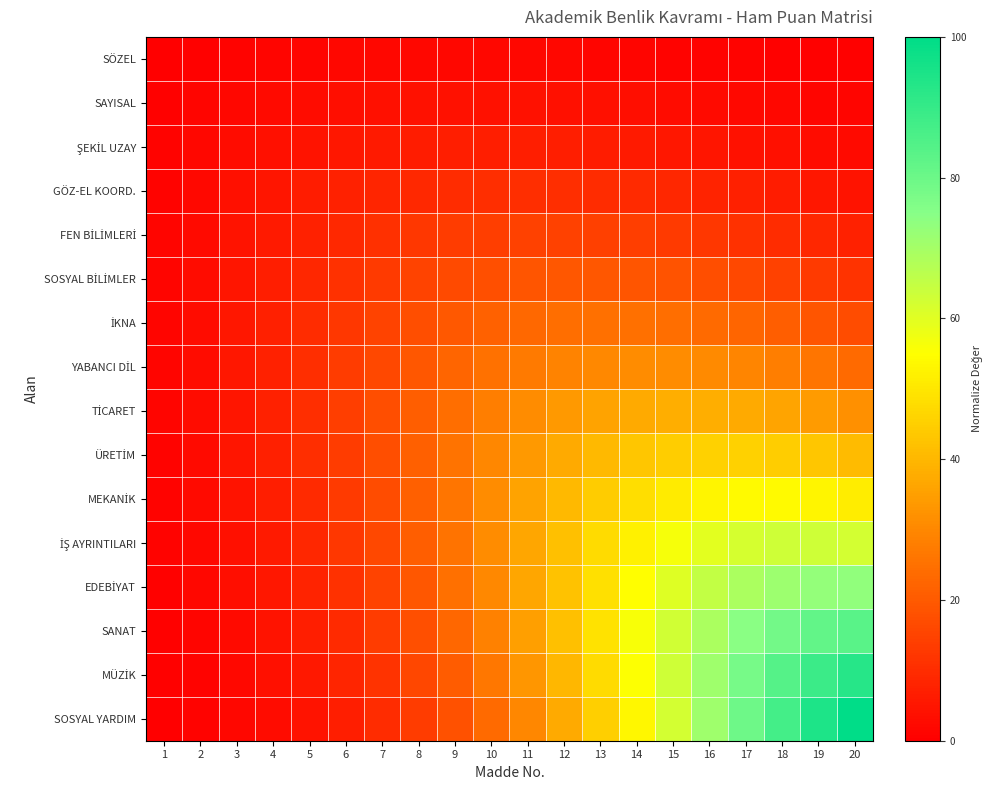

What is the maximum value shown in the chart?

100.0